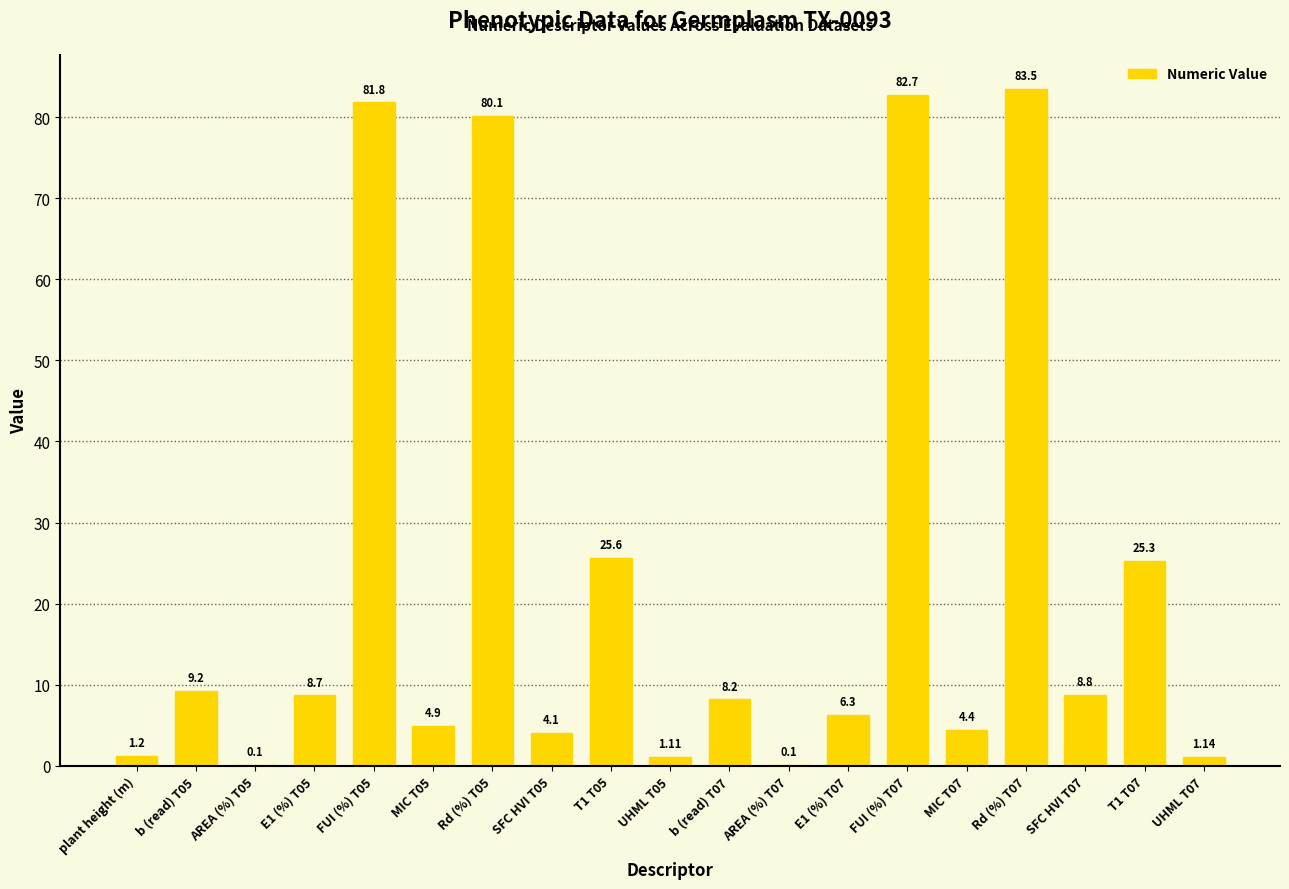

Between plant height (m) and AREA (%) T05, which is larger?

plant height (m)